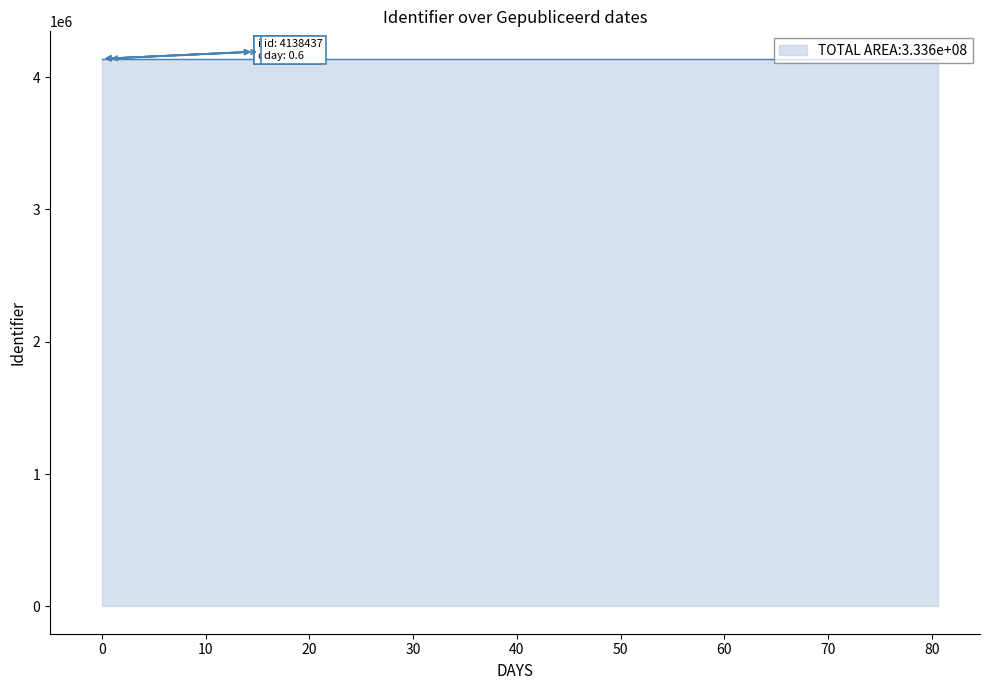

How many series are shown in this chart?

1